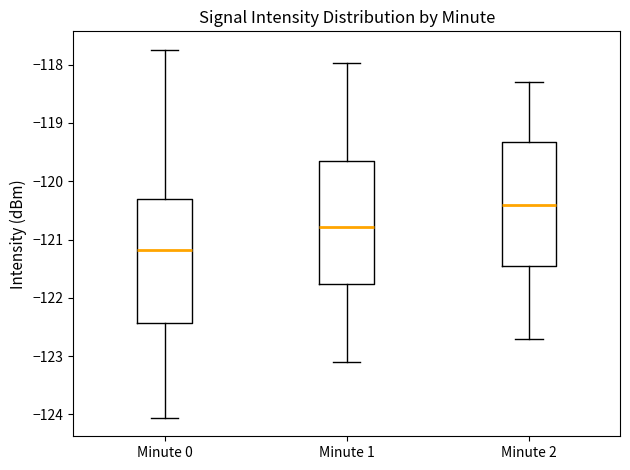

Which box's median line is the lowest?

Minute 0